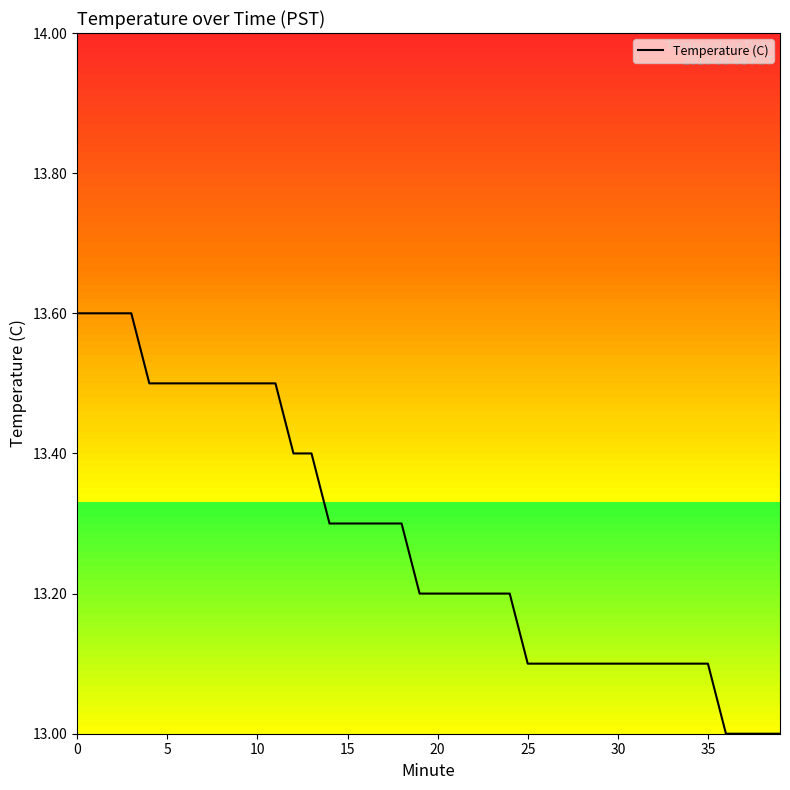

What is the minimum value shown in the chart?

13.0